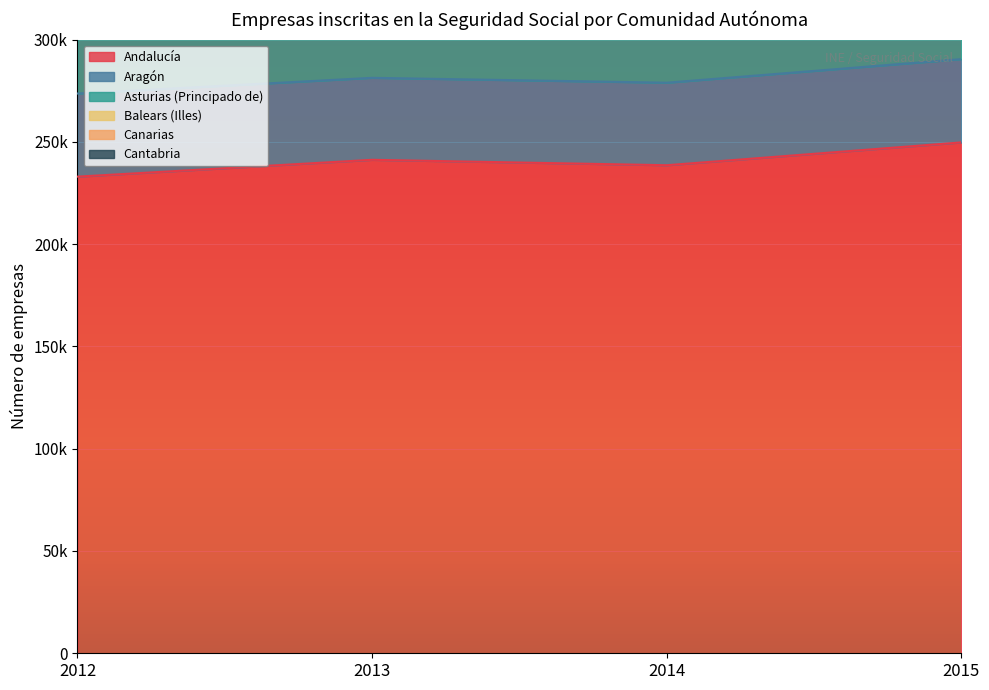

How many data points in Aragón are above 40628?

1